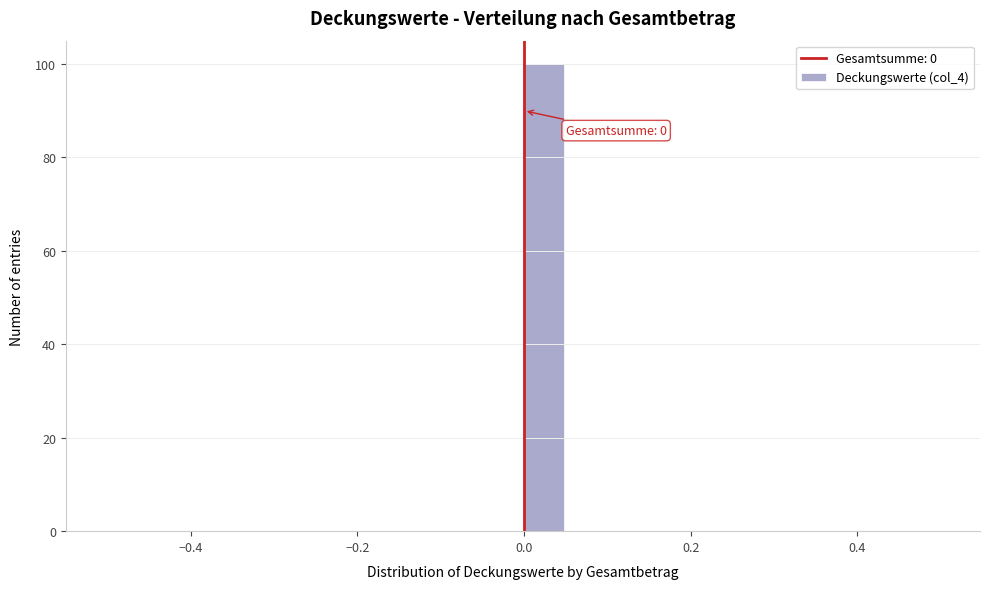

Around what value on the x-axis is the tallest bar? Give the approximate position of its centre, as read against the axis.

0.02